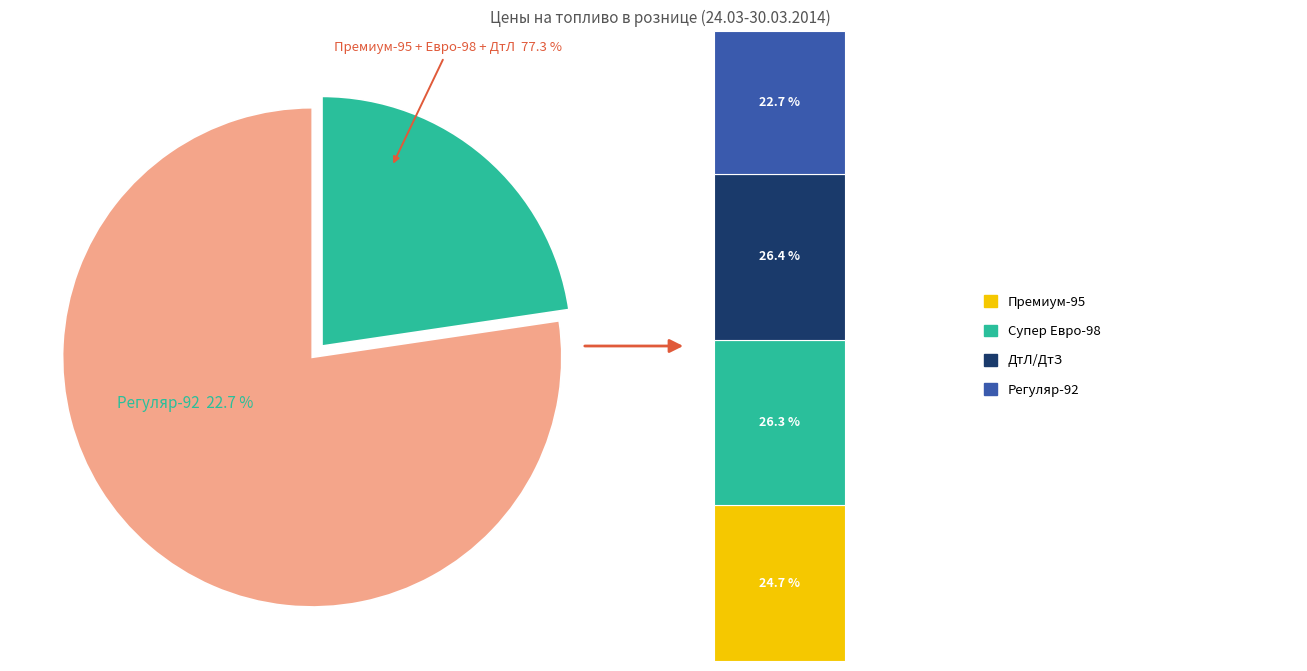

Is it true that 11 is 14% of the pie?

False